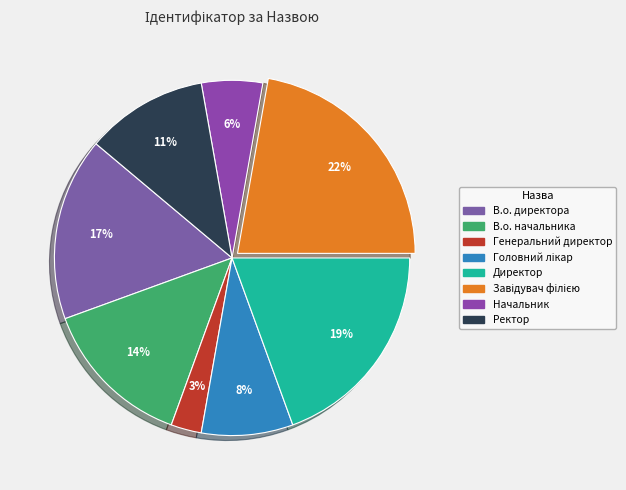

How many segments does this pie chart have?

8